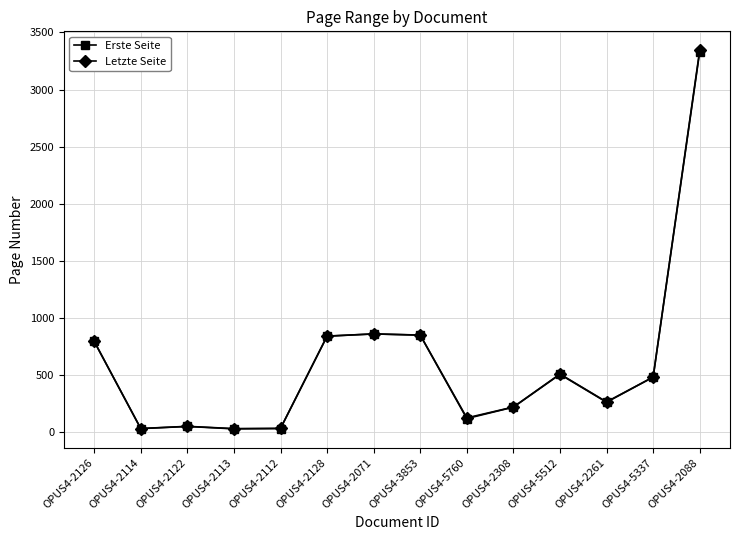

What is the label of the 5th point from the left?

OPUS4-2112